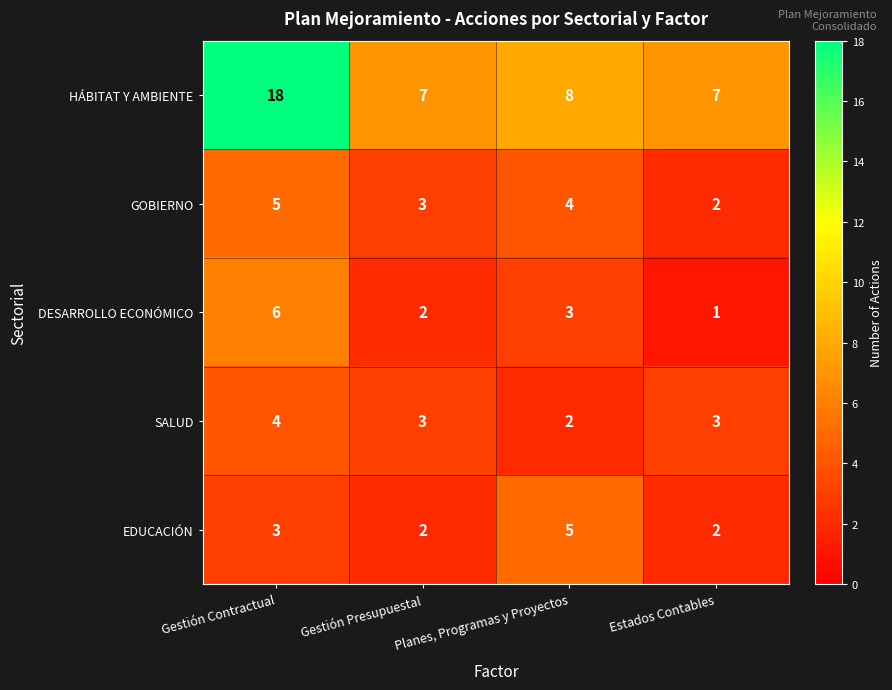

Is it true that HÁBITAT Y AMBIENTE equals 7 at Gestión Presupuestal?

True